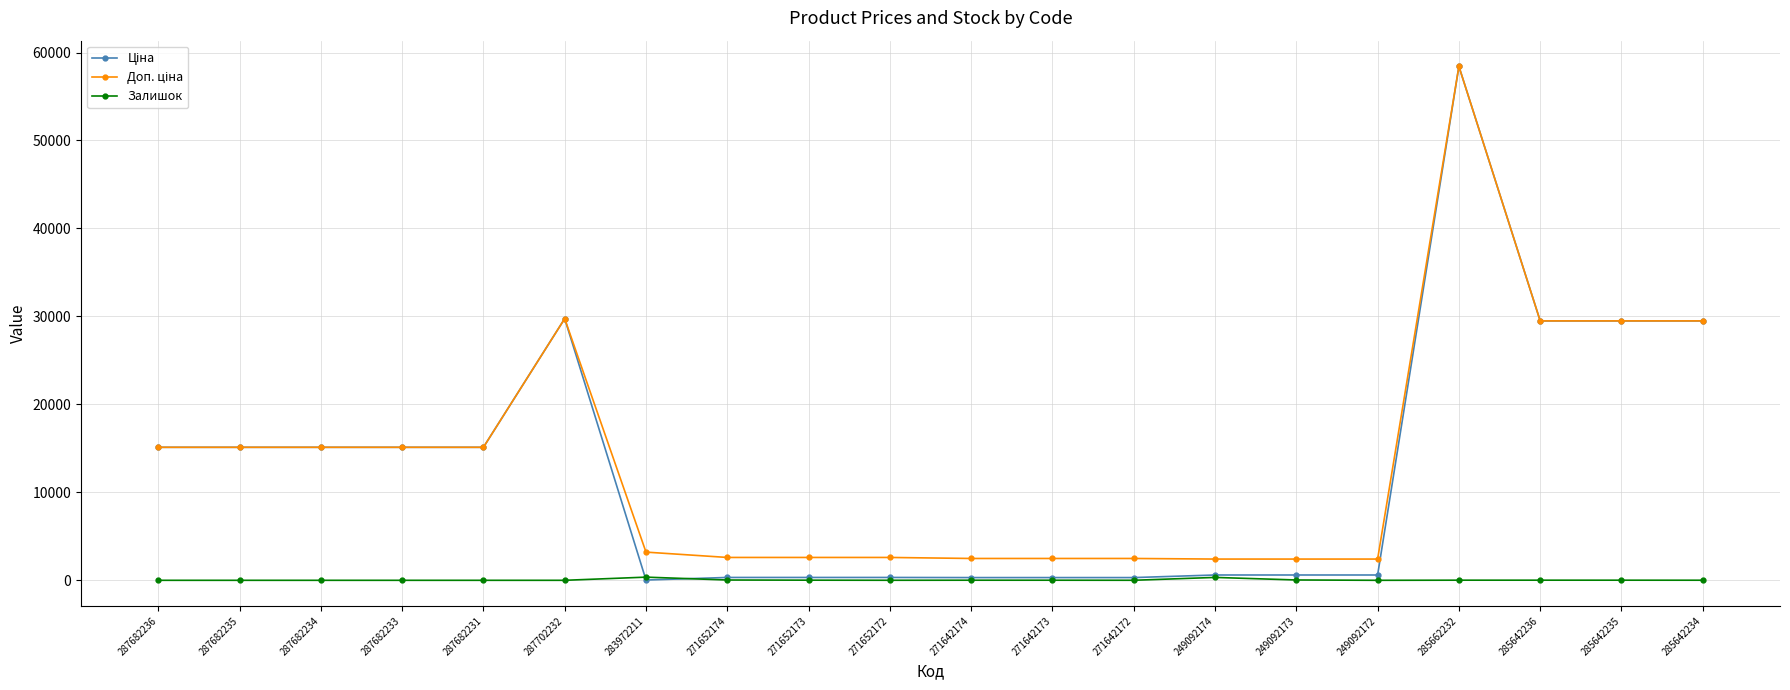

What is the difference between the highest and lowest values at 249092172?

2414.8